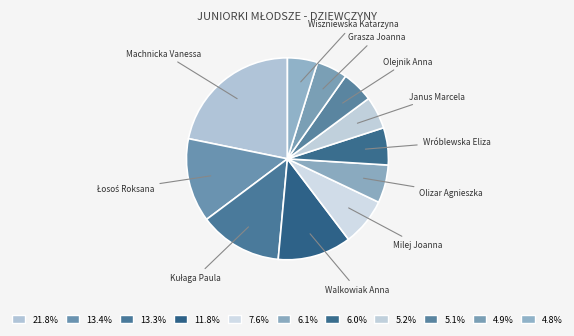

Do Milej Joanna and Machnicka Vanessa together represent more than half of the pie?

No